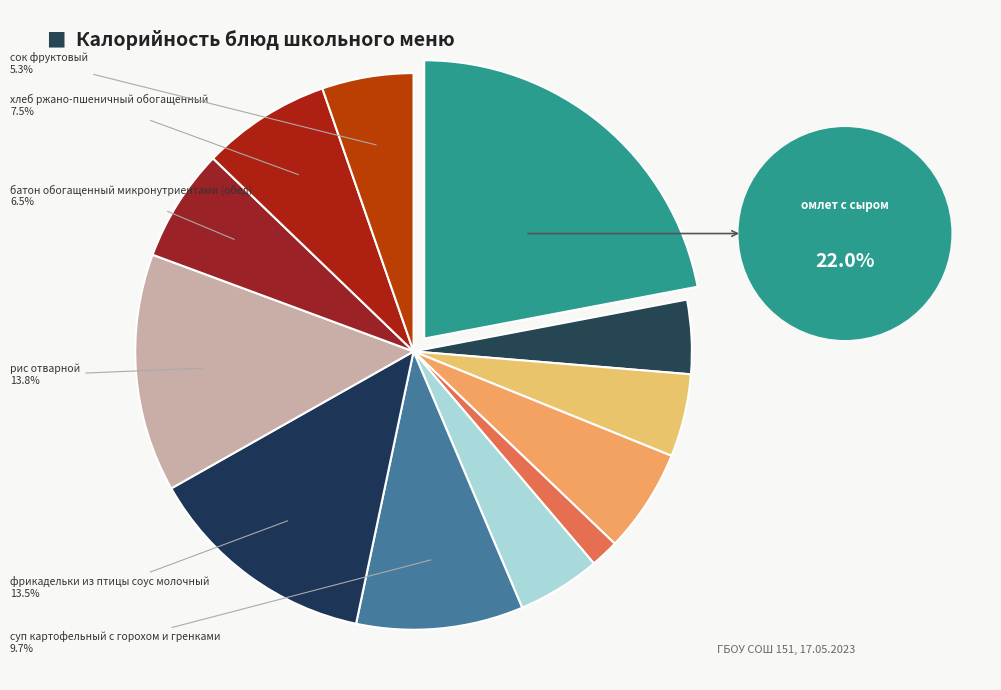

How many segments does this pie chart have?

12